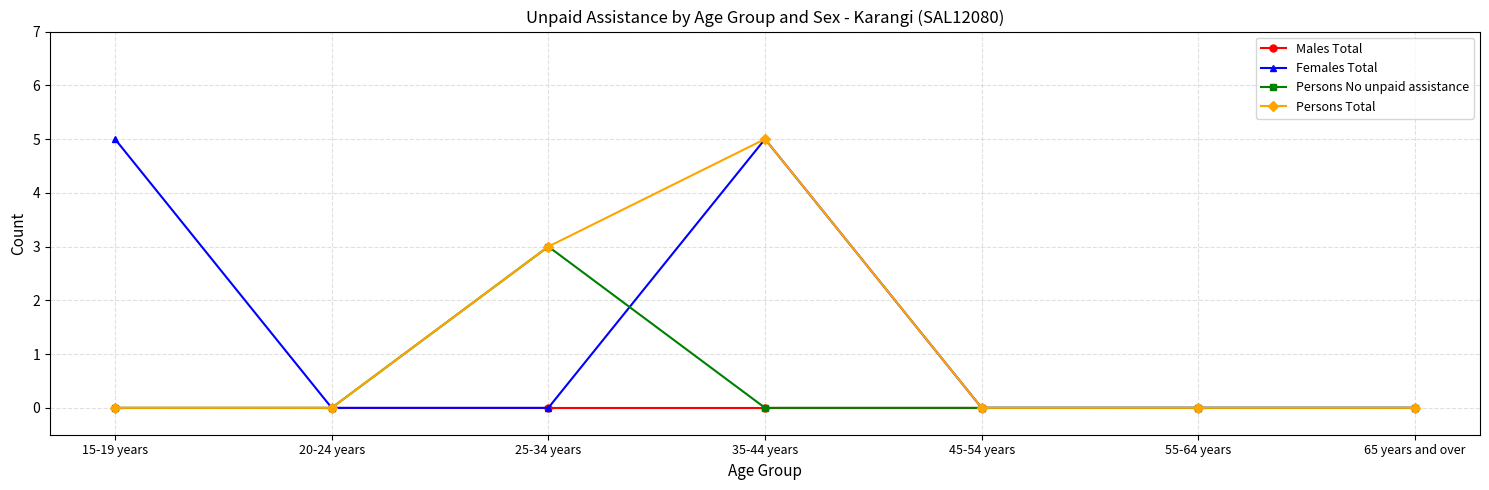

Count the number of categories in the chart.

7